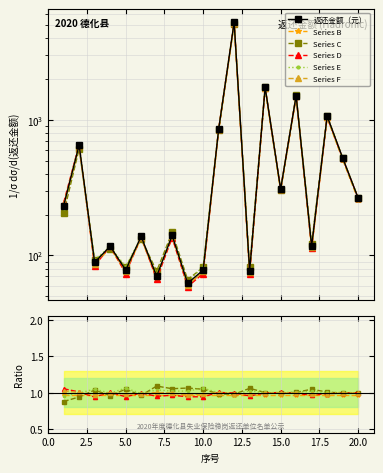

At 20.0, list the series in order from smallest to largest.

Series D, Series F, Series B, Series E, Series C, 返还金额（元）